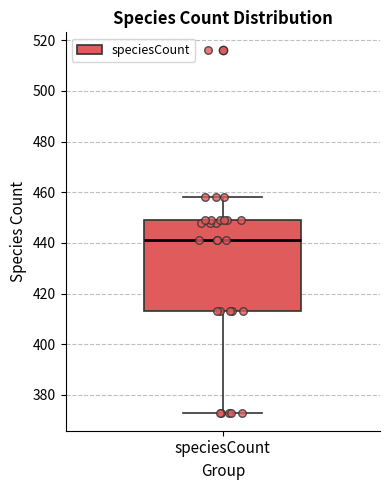

Where is the lower edge of the box for speciesCount on the y-axis? The values are not printed on the chart, so give them approximately, as read against the axis.

414